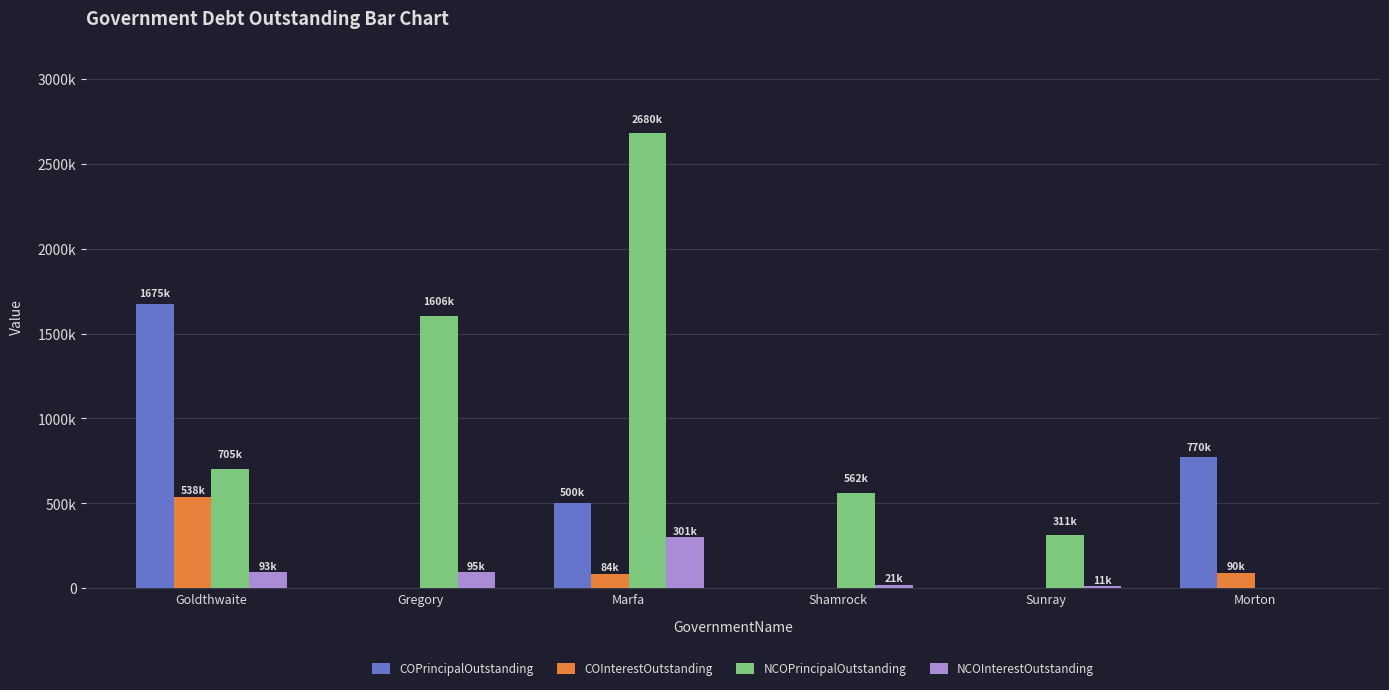

At which label does NCOPrincipalOutstanding reach its minimum?

Morton